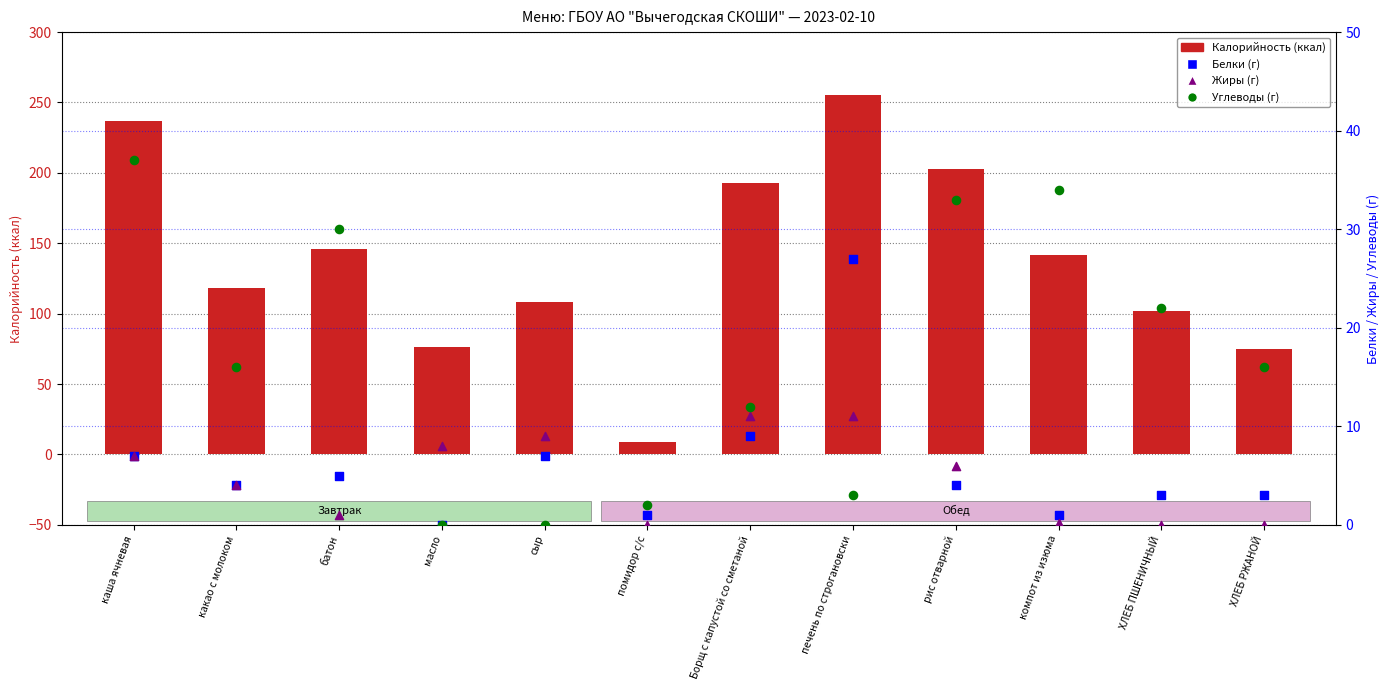

Which series contains the lowest Y value?

Белки (г)